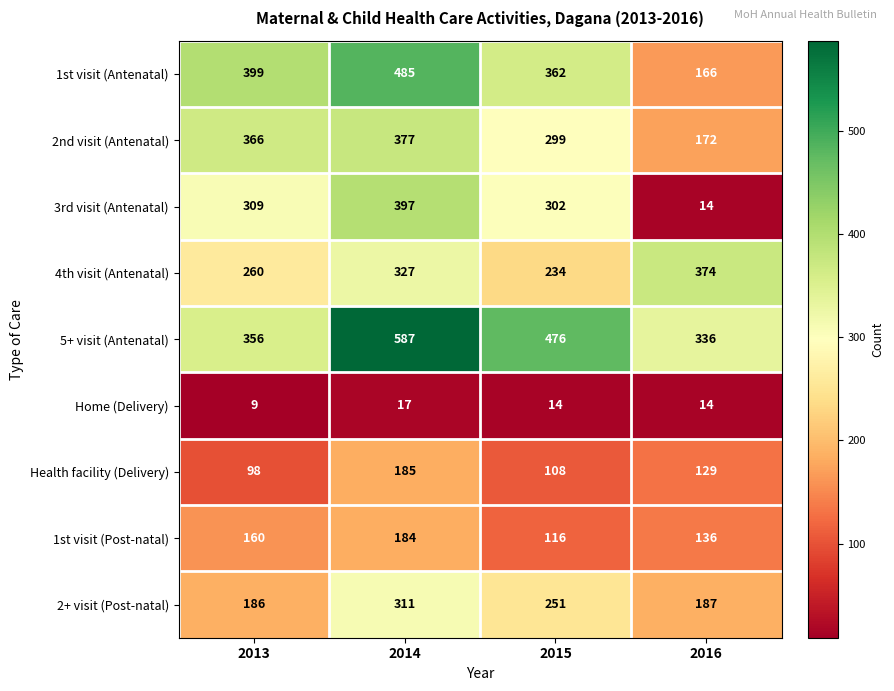

What is the sum of all Home (Delivery) values?

54